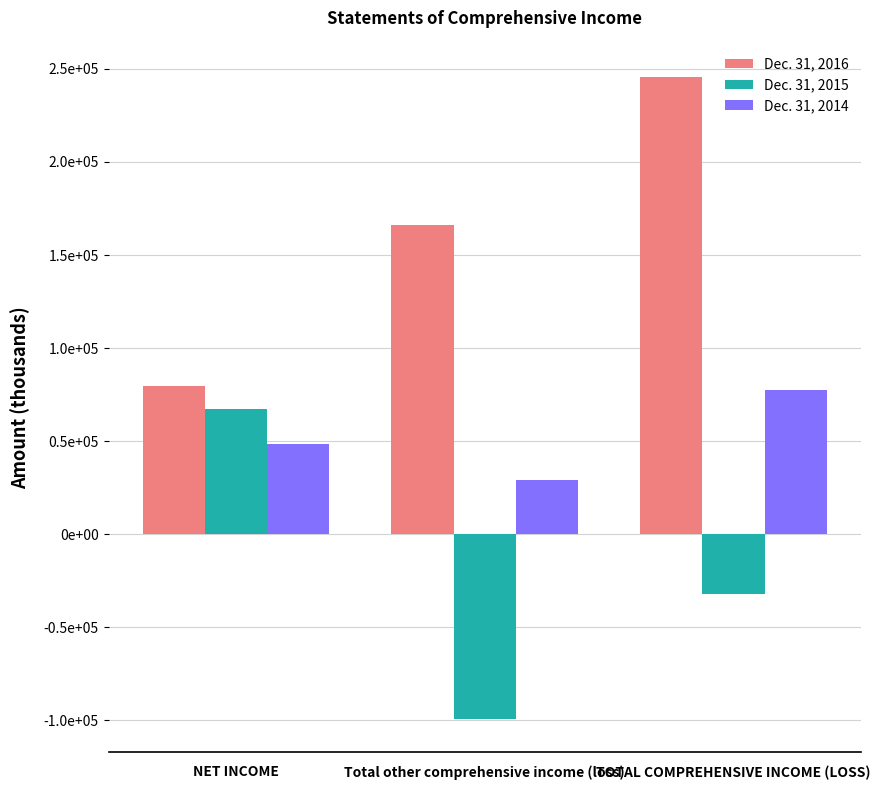

Does the chart contain any negative values?

Yes